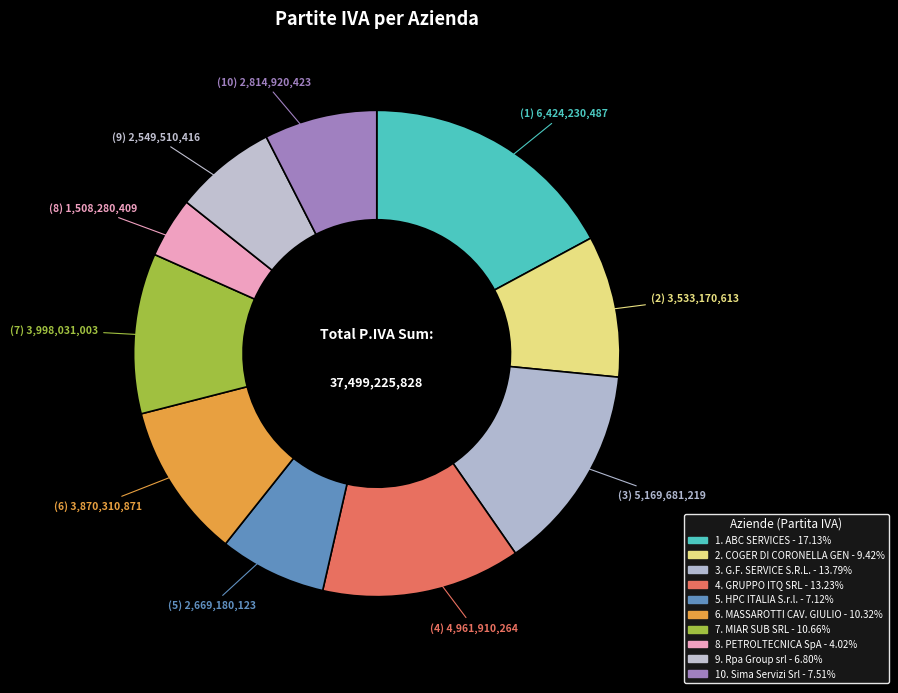

How many segments does this pie chart have?

10